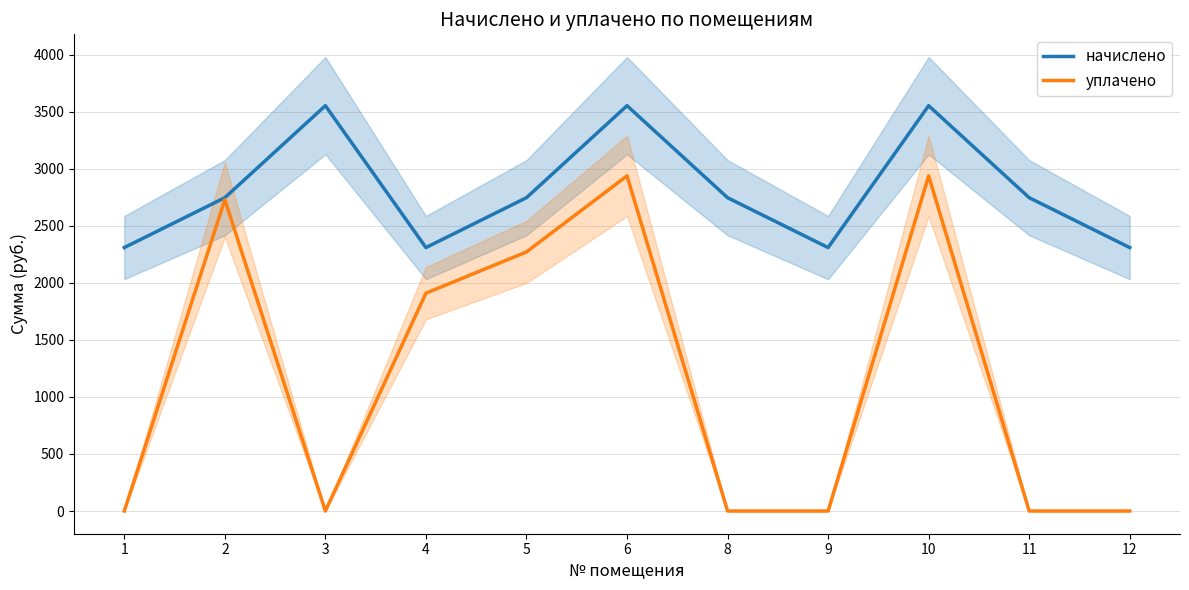

What is the sum of the уплачено values at 11 and 10?

2937.0